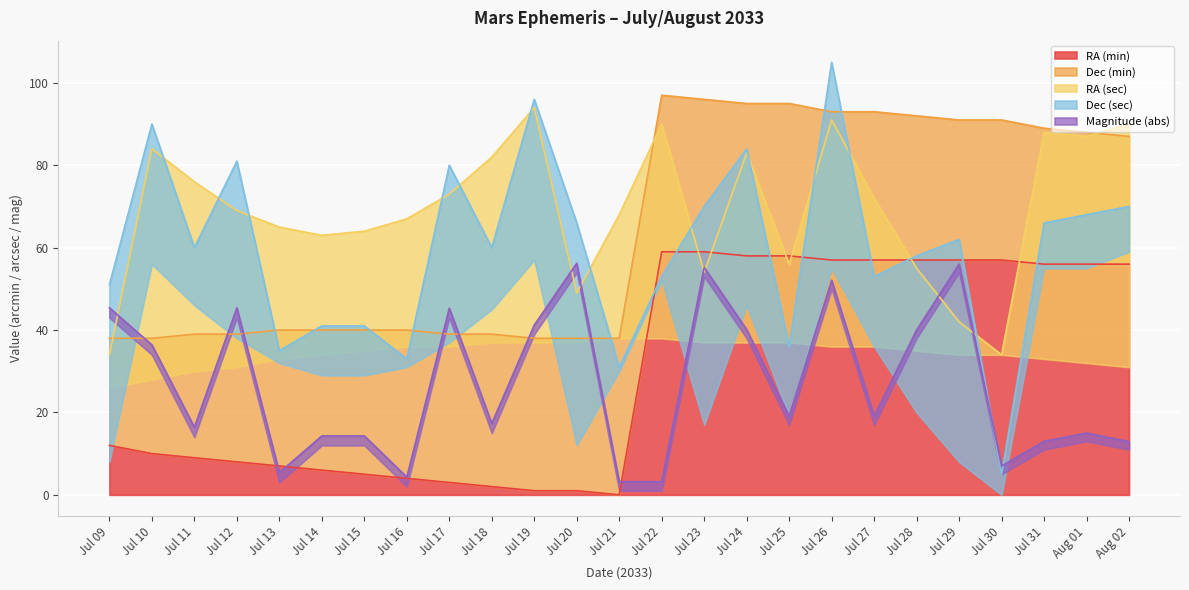

What is the lowest value of the Dec (sec) series?

3.2